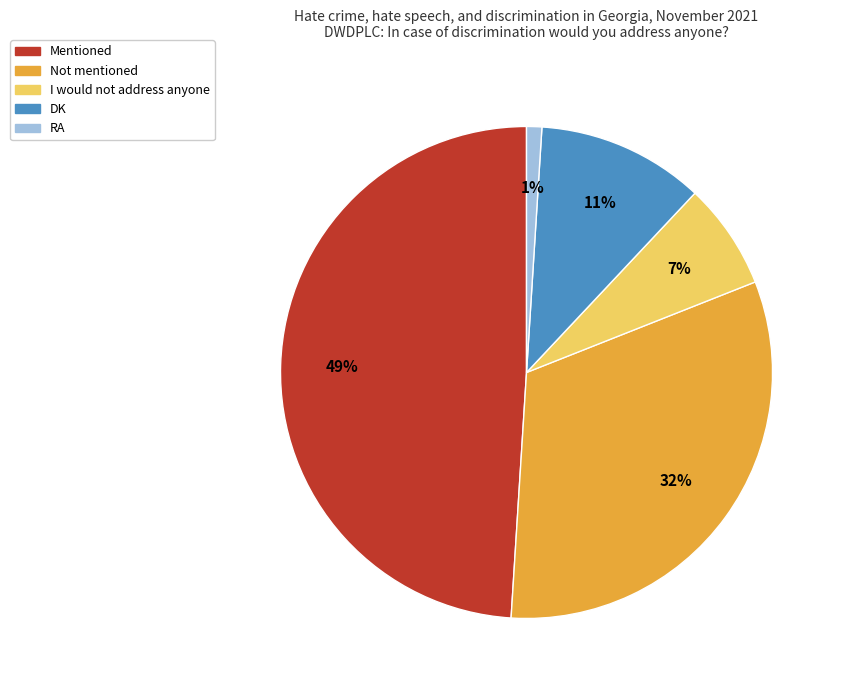

Approximately how many times larger is the value at DK compared to Mentioned?

0.2